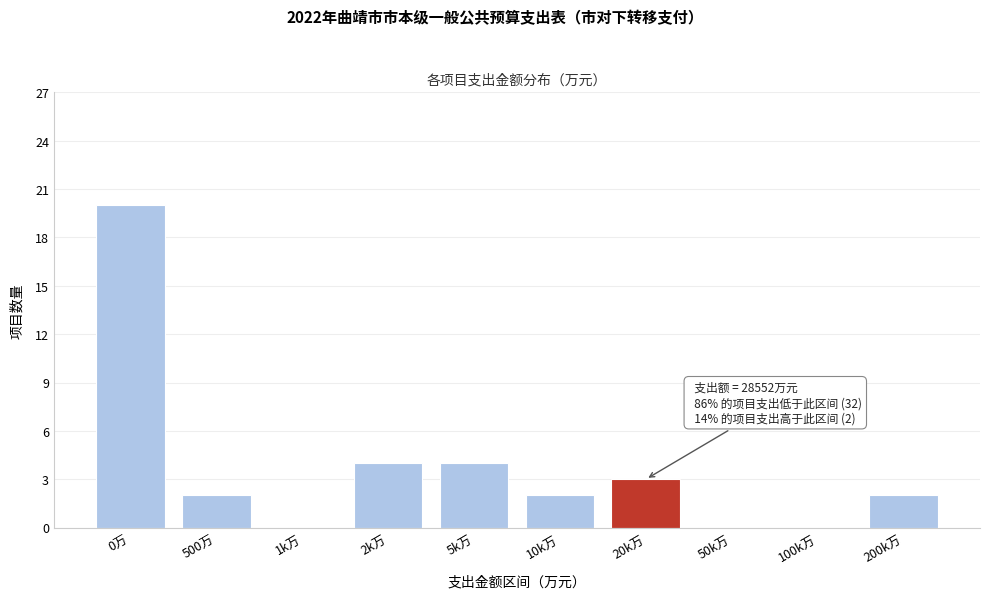

Reading left to right, what are all the values shown in this chart?

0万=20	500万=2	1k万=0	2k万=4	5k万=4	10k万=2	20k万=3	50k万=0	100k万=0	200k万=2